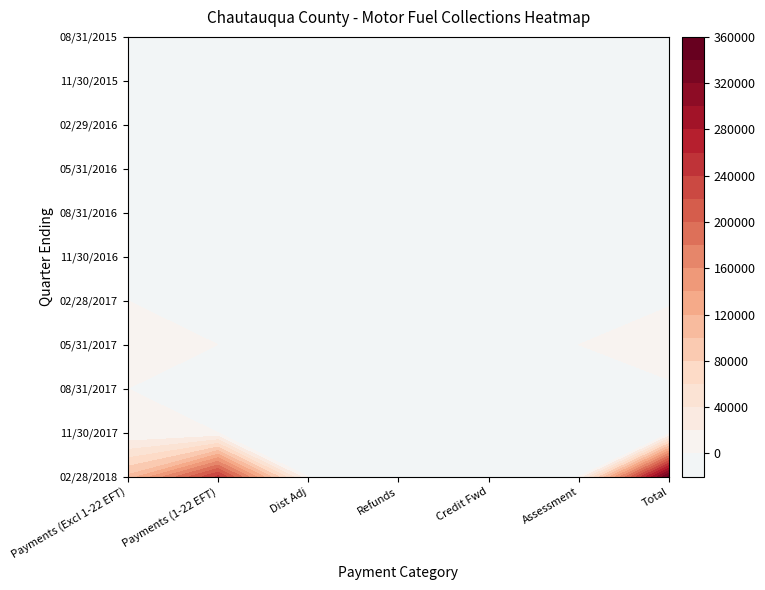

What is the difference between the maximum and minimum values in the 08/31/2016 series?

28.3